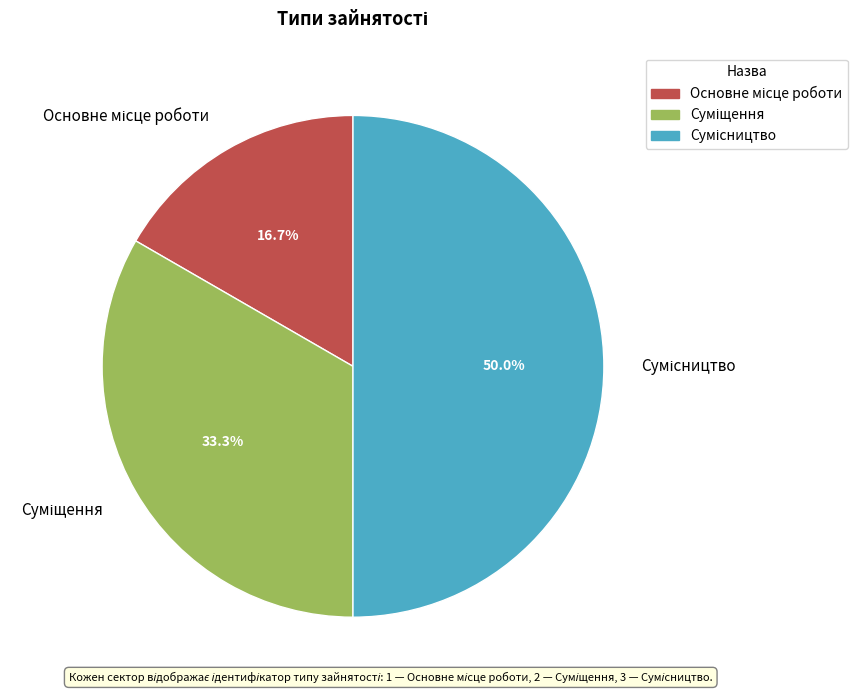

How many slices are in this pie chart?

3